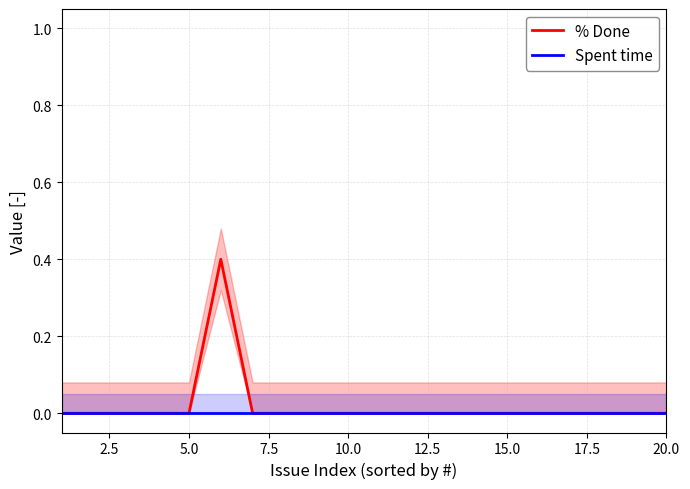

Which series has the largest total across all categories?

% Done